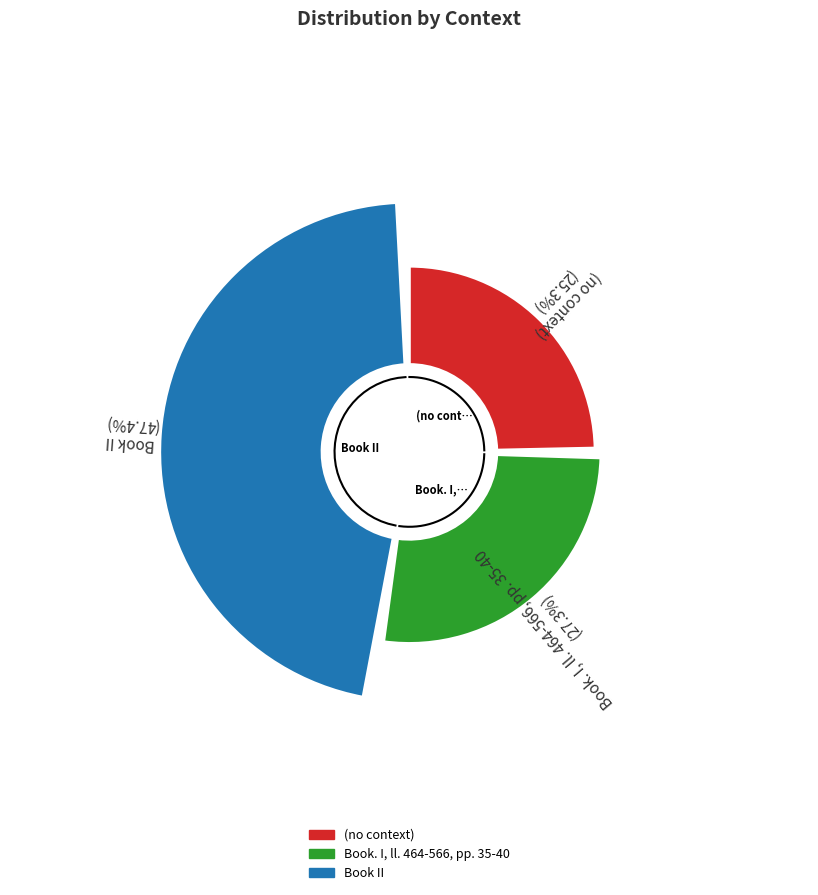

To the nearest percent, what is the difference between the largest and smallest slice percentages?

22%